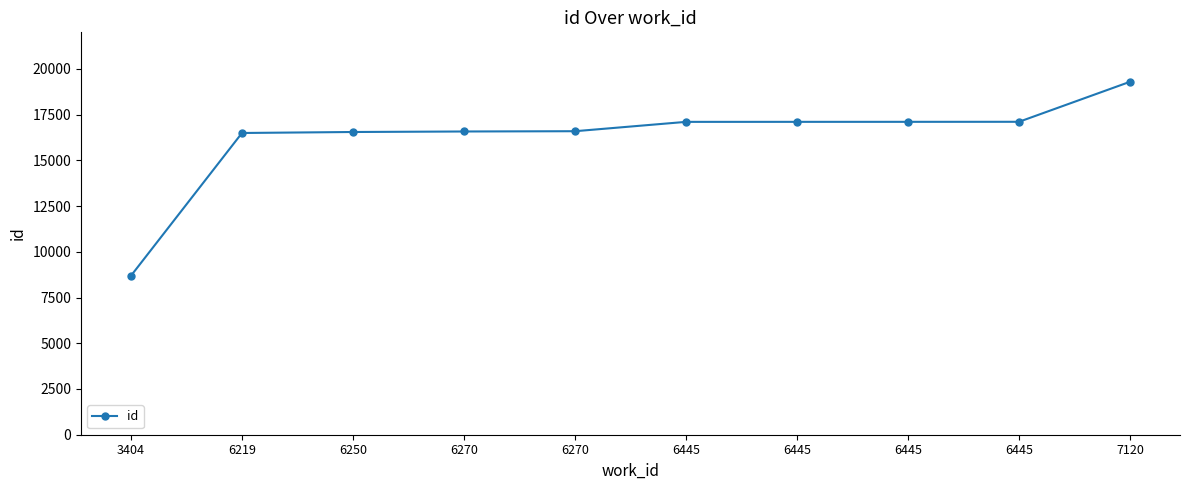

Count the number of categories in the chart.

10